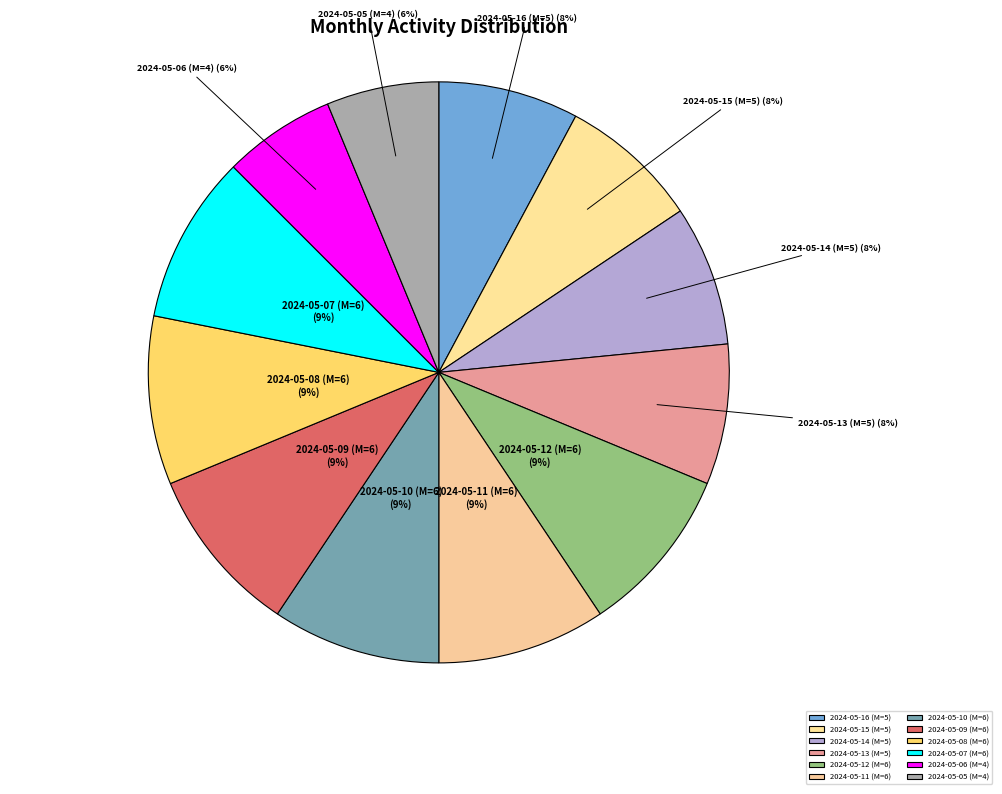

Do 2024-05-14 (М=5) and 2024-05-08 (М=6) together represent more than half of the pie?

No